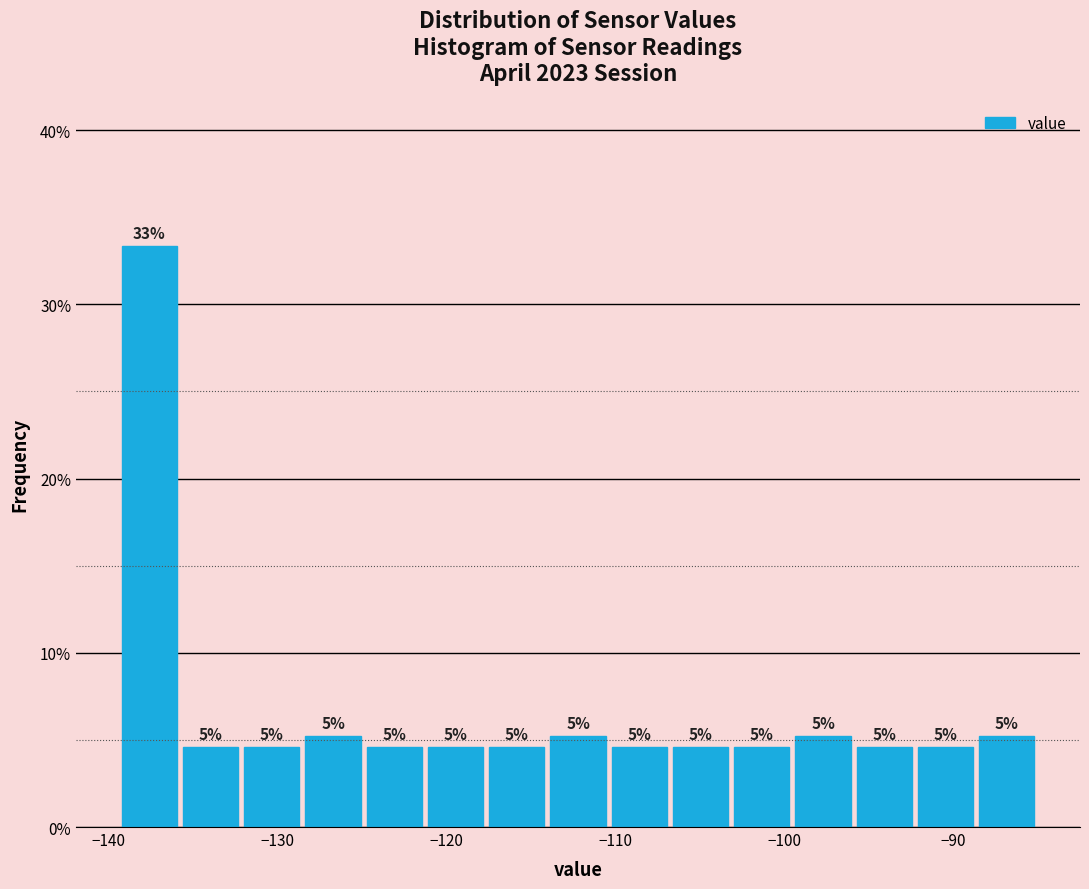

Read against the x-axis, roughly where is the centre of the tallest bar?

-138